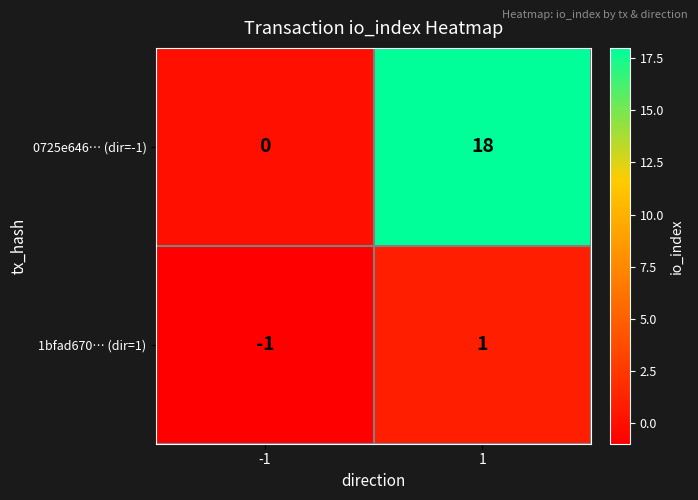

How many data points does each series have?

2